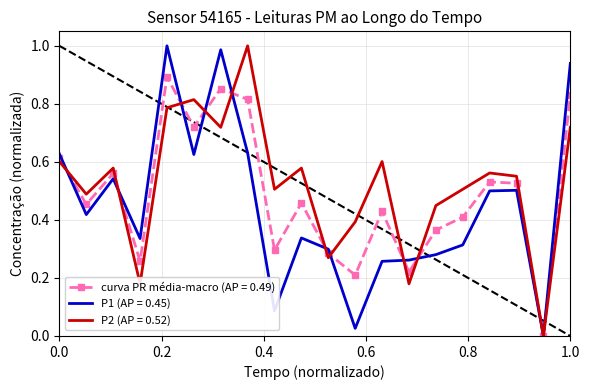

List the series in order of their overall mean, highest first.

P2 (AP = 0.52), curva PR média-macro (AP = 0.49), P1 (AP = 0.45)